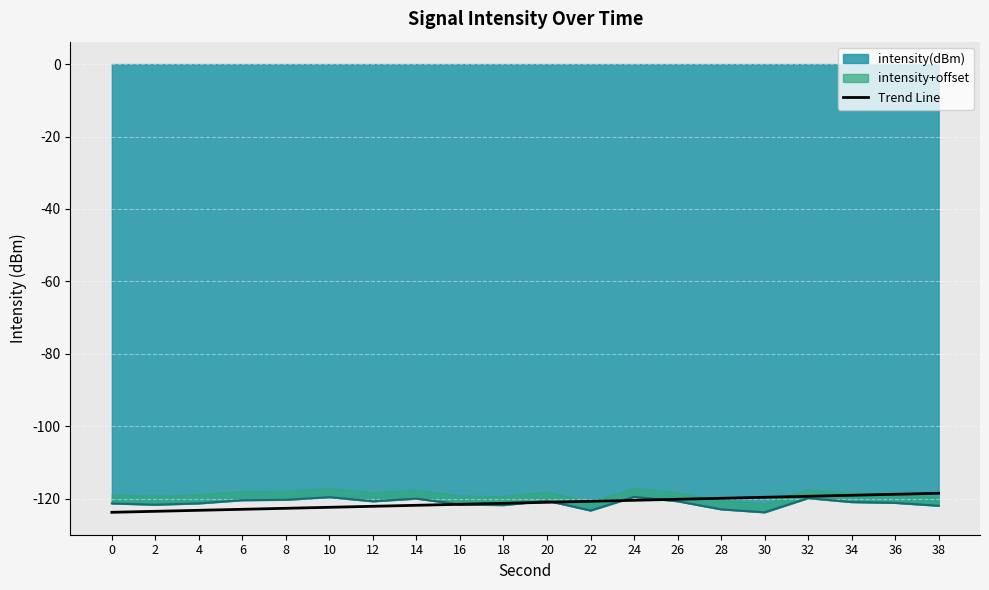

Which label corresponds to the largest value in the chart?

38